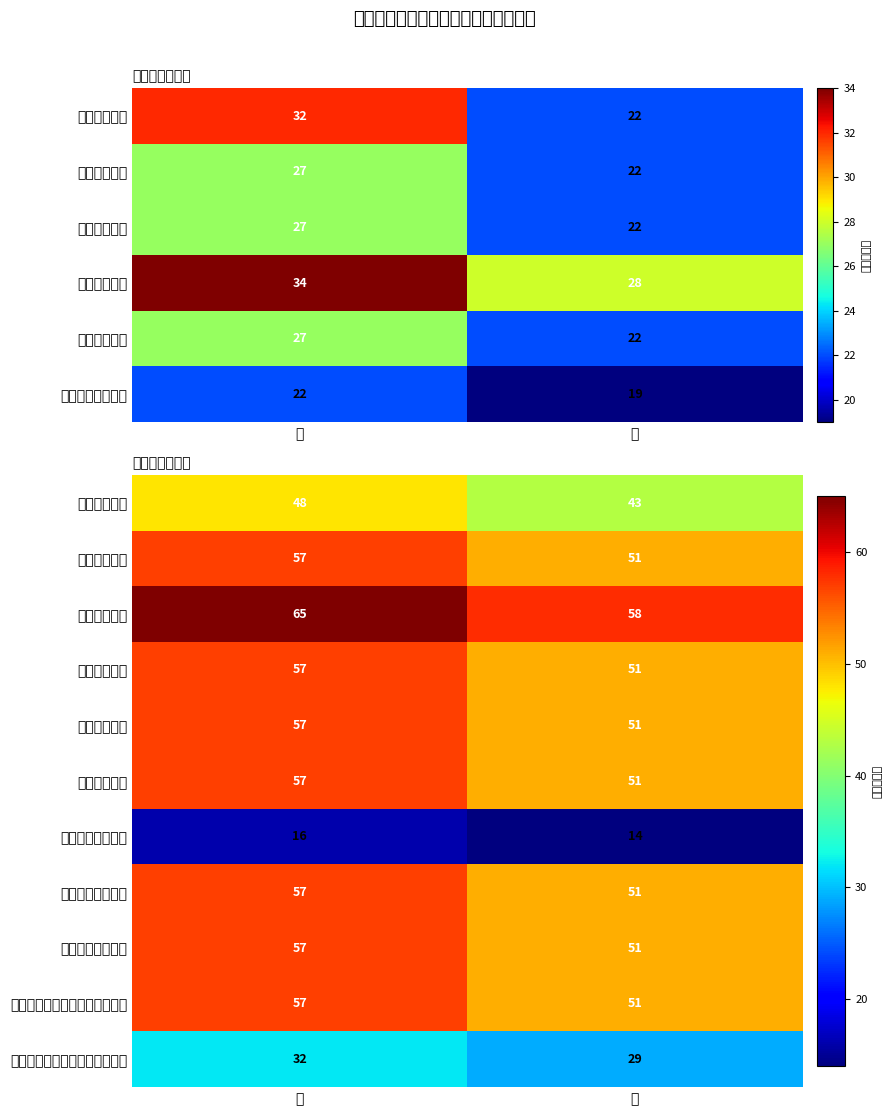

Read the 吞咽功能训练 value at 市.

65